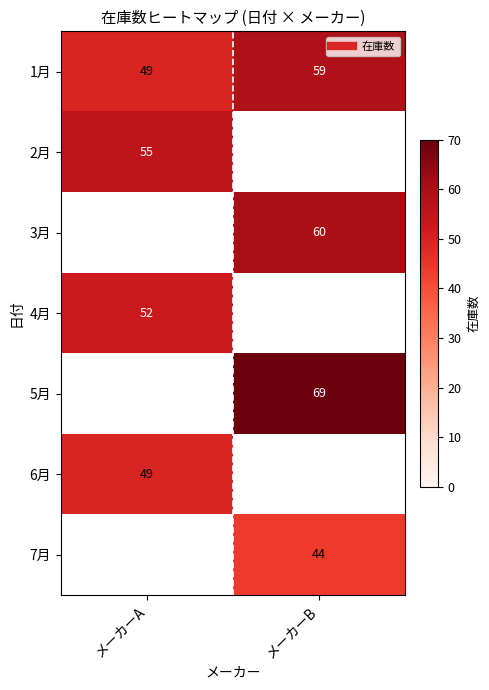

Between メーカーA and メーカーB, which is larger?

メーカーB